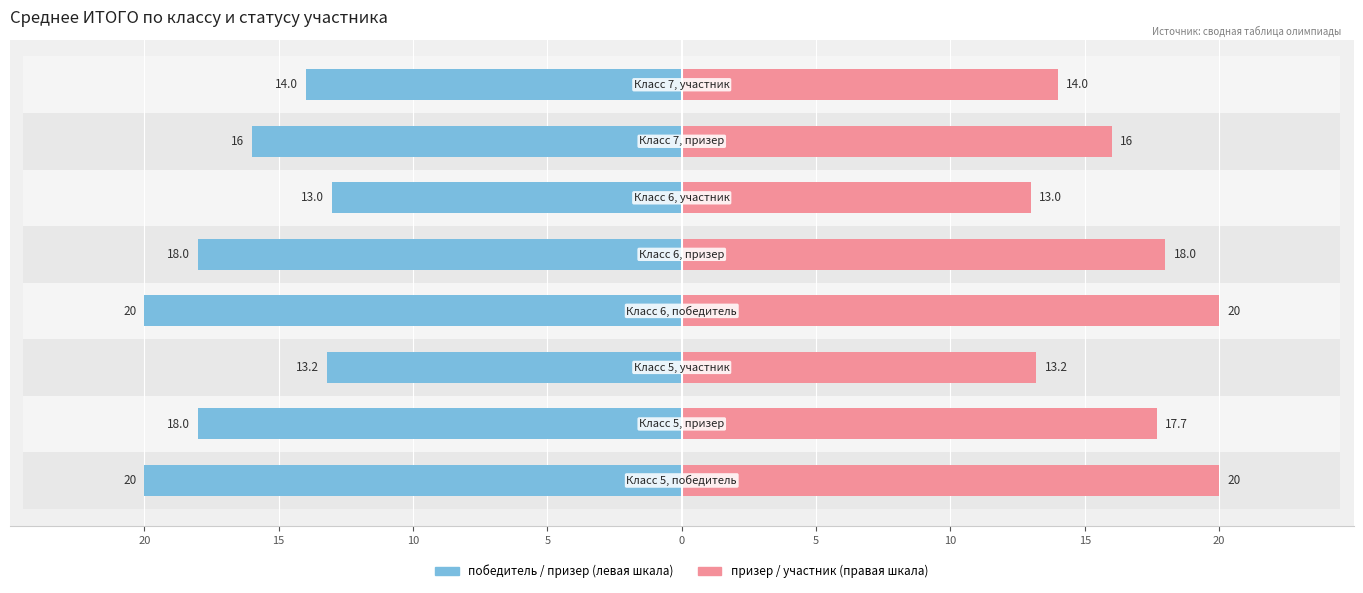

List the series in order of their peak value, lowest first.

победитель / призер (по убыванию), призер / участник